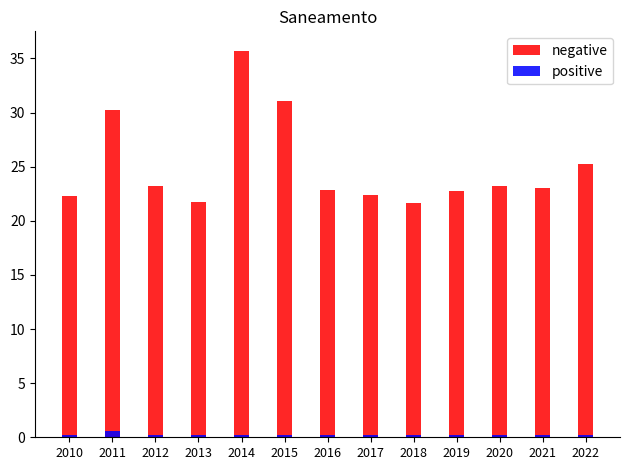

What is the greatest value displayed?

35.7